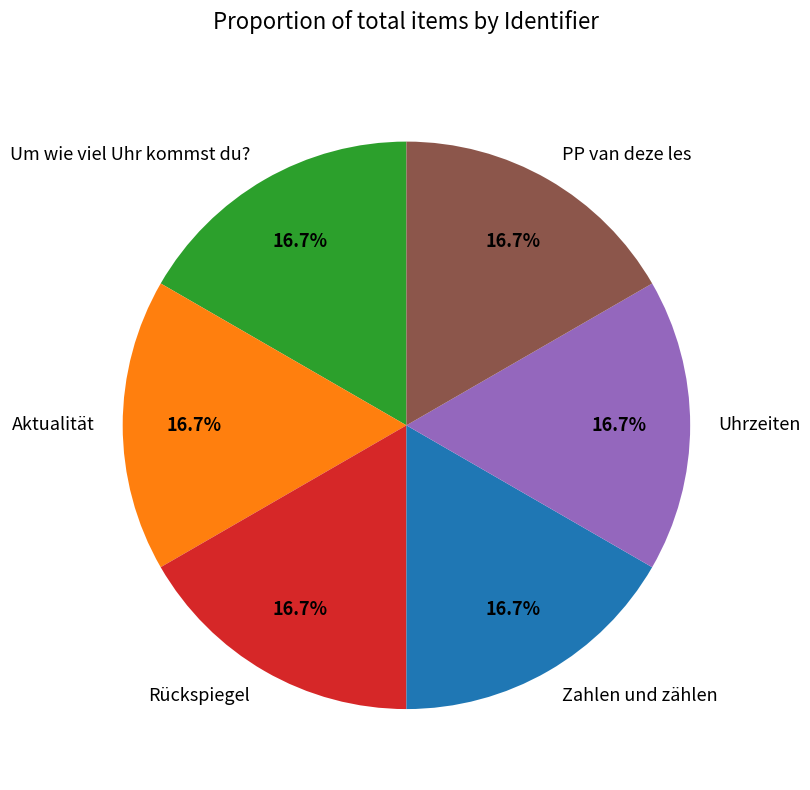

To the nearest percent, what portion does Zahlen und zählen represent?

17%